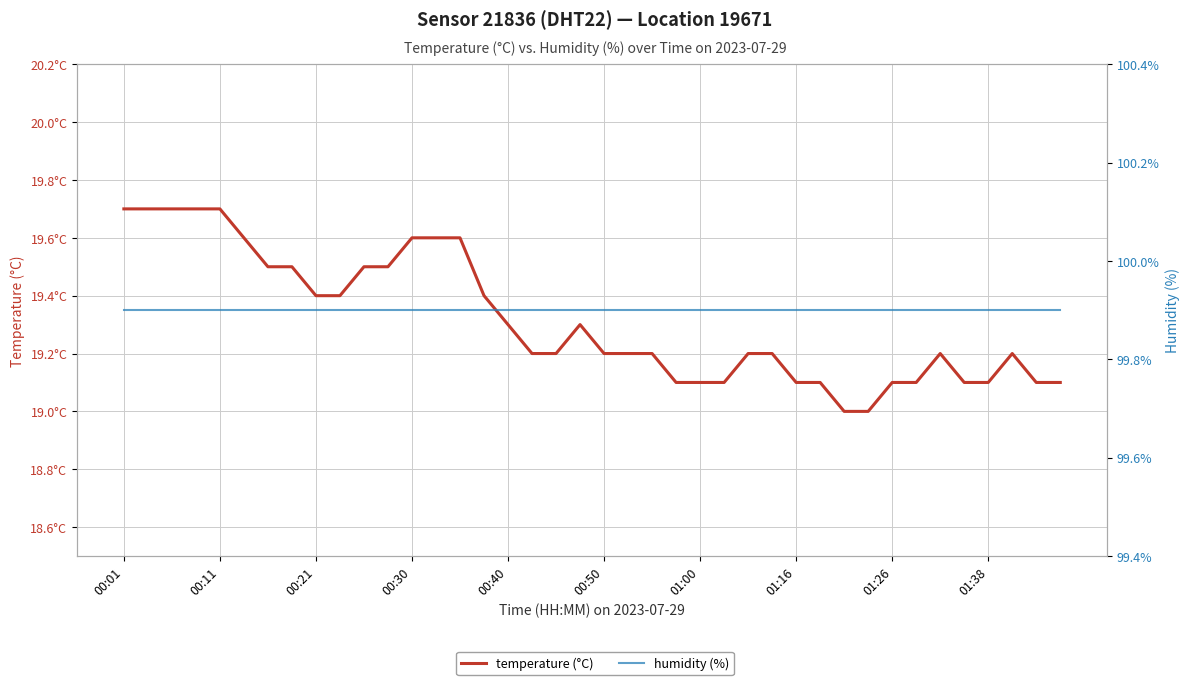

Between 20 and 11, which is larger?

11